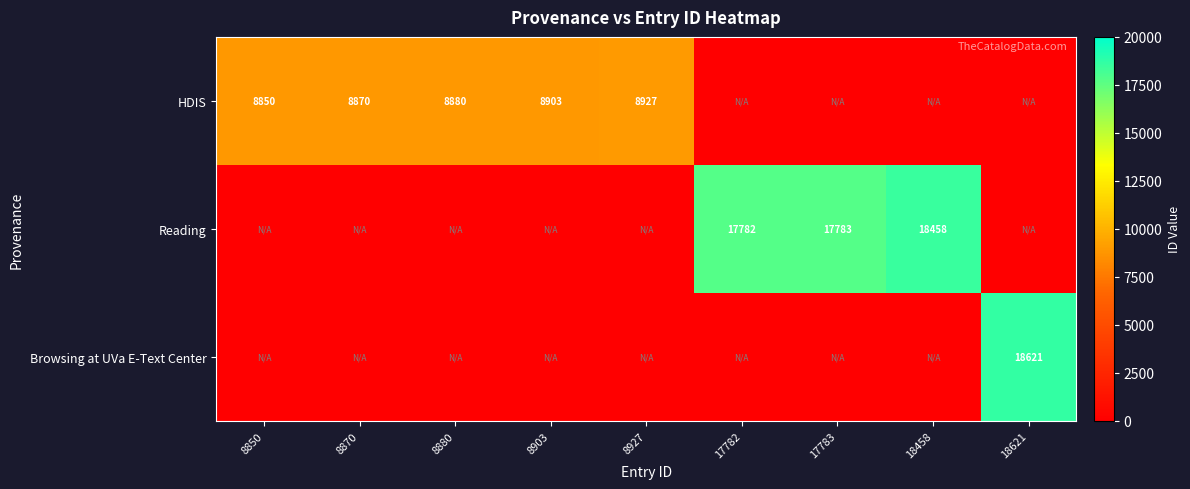

At which category is the sum across all series the highest?

18621